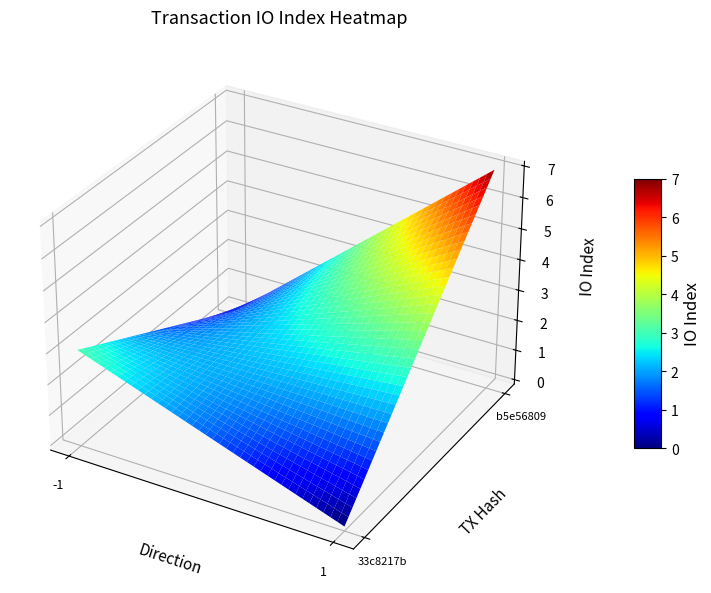

How many data points does each series have?

4